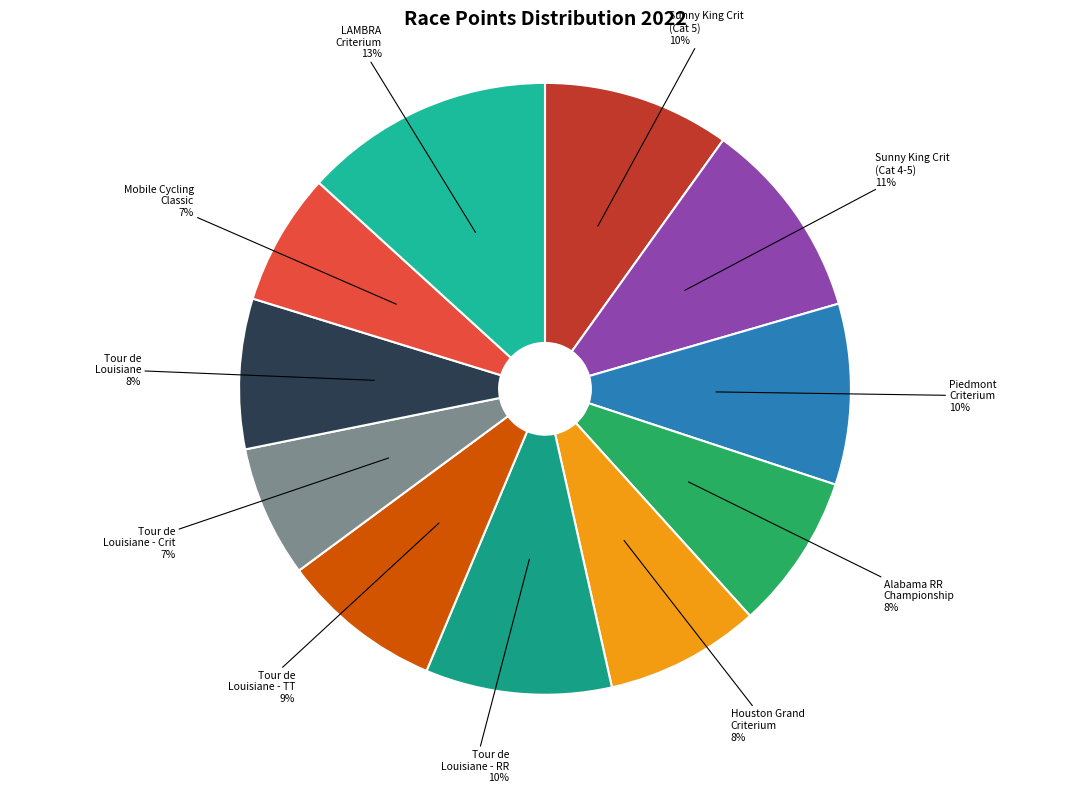

Count the number of slices in the pie.

11